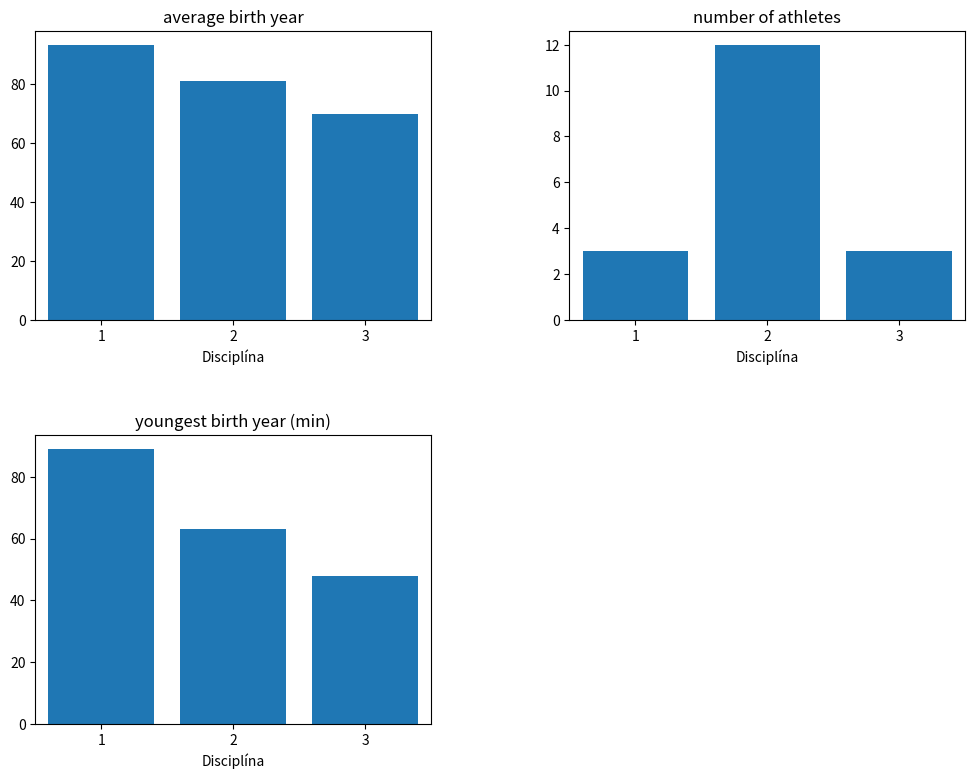

Is the value of Count at 3 greater than the value of Min Birth Year at 3?

No